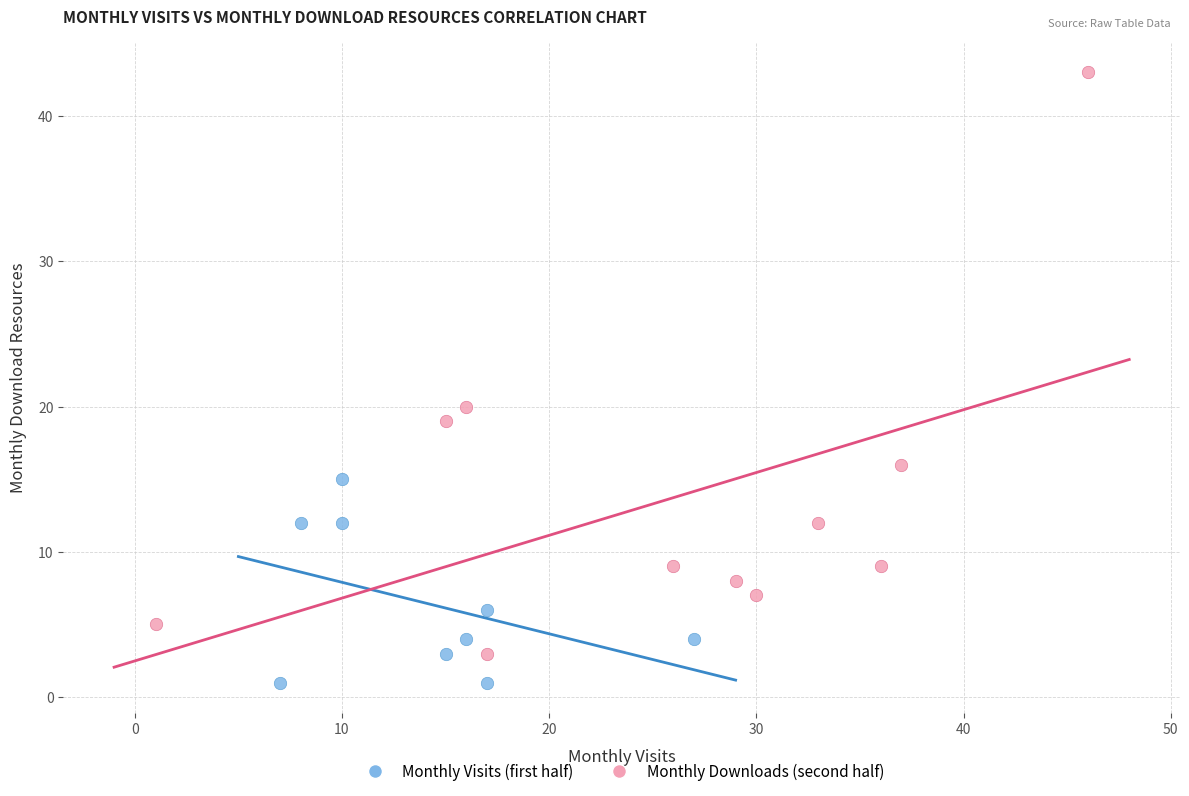

Which series has the largest Y range (max minus min)?

Monthly Downloads (second half)